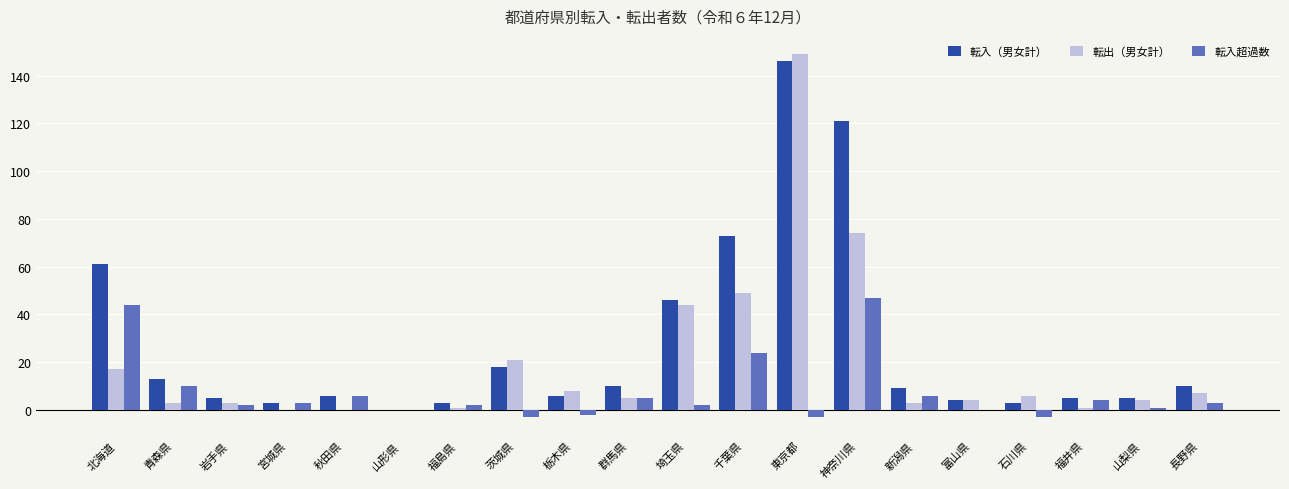

Which category has the highest value across all series?

東京都